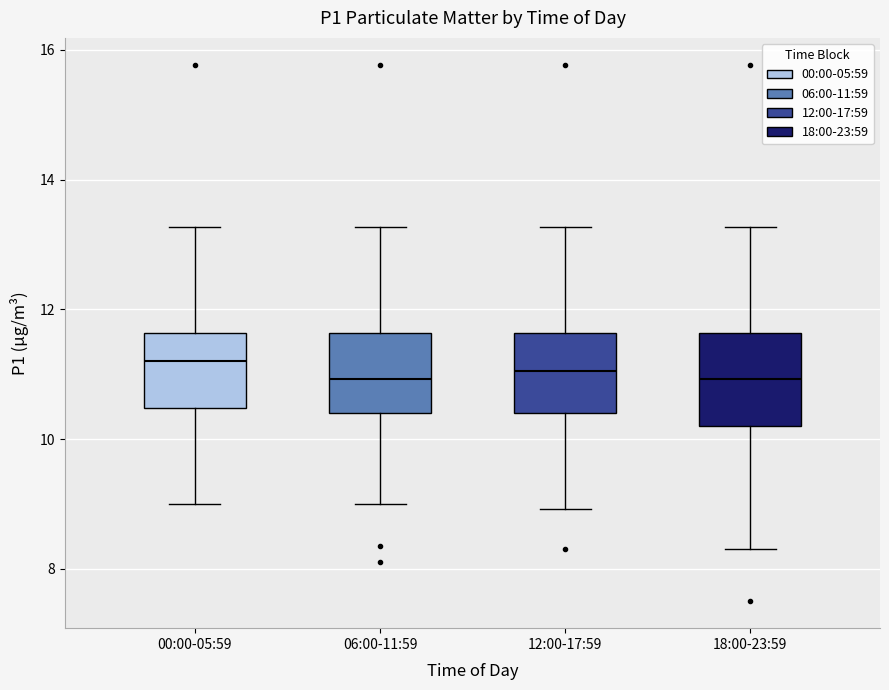

Where does the lower whisker of the box for 12:00-17:59 end on the y-axis? The values are not printed on the chart, so give them approximately, as read against the axis.

9.0